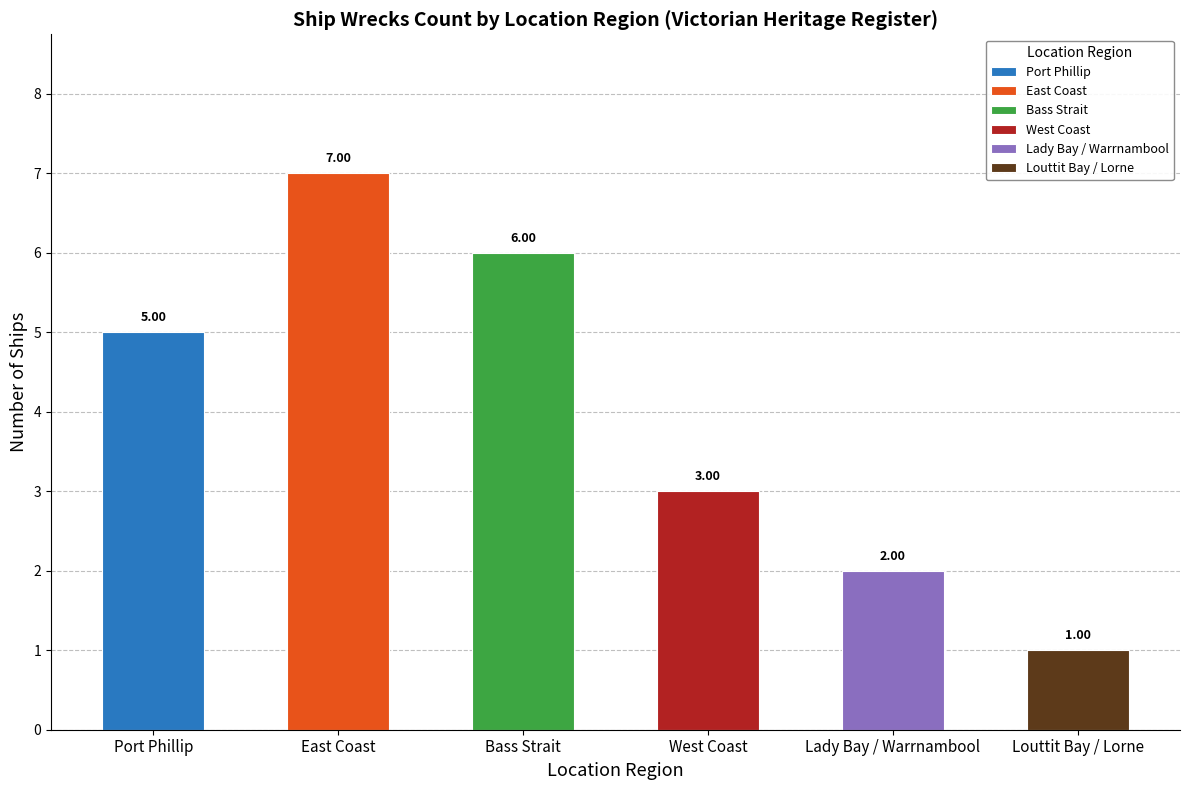

What is the sum of the values at Bass Strait and Lady Bay / Warrnambool?

8